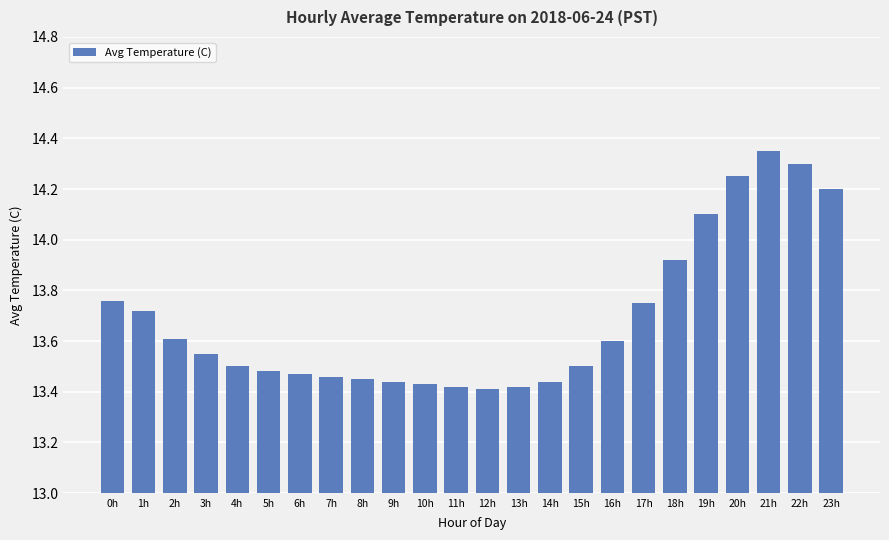

What is the sum of all values?

328.5